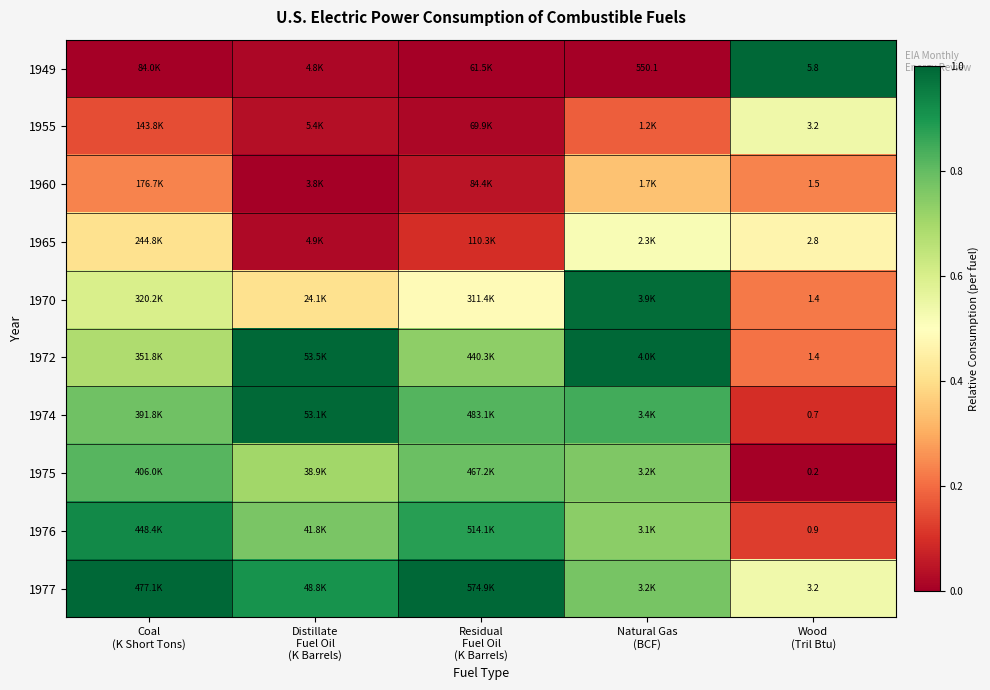

True or false: 1976 has a value of 0.9 at Residual Fuel Oil (K Barrels).

True